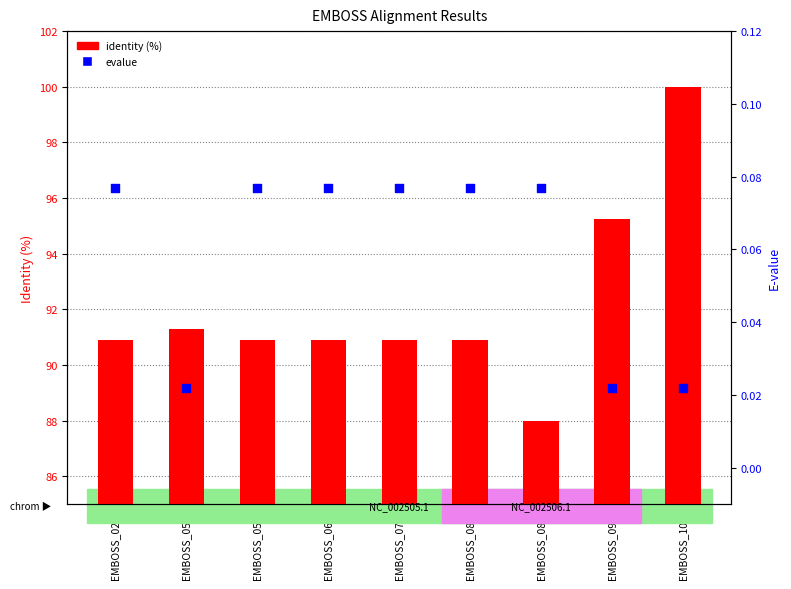

At which category is the sum across all series the highest?

EMBOSS_100